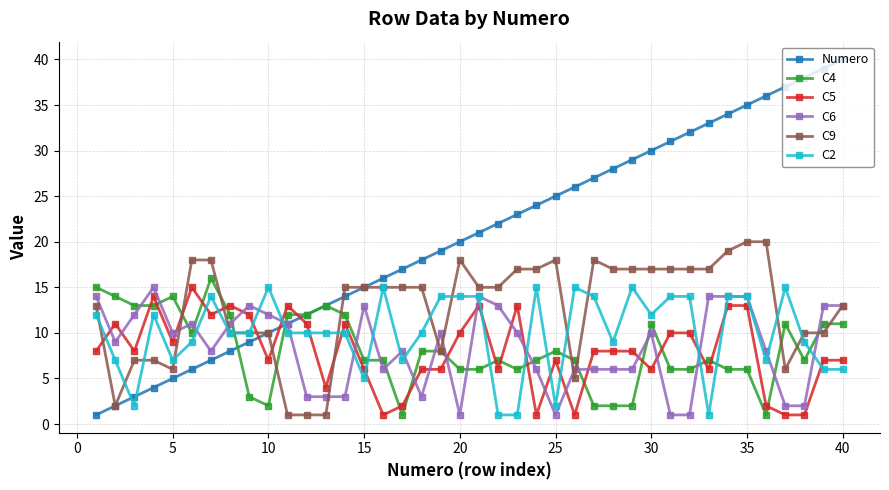

What is the maximum value shown in the chart?

40